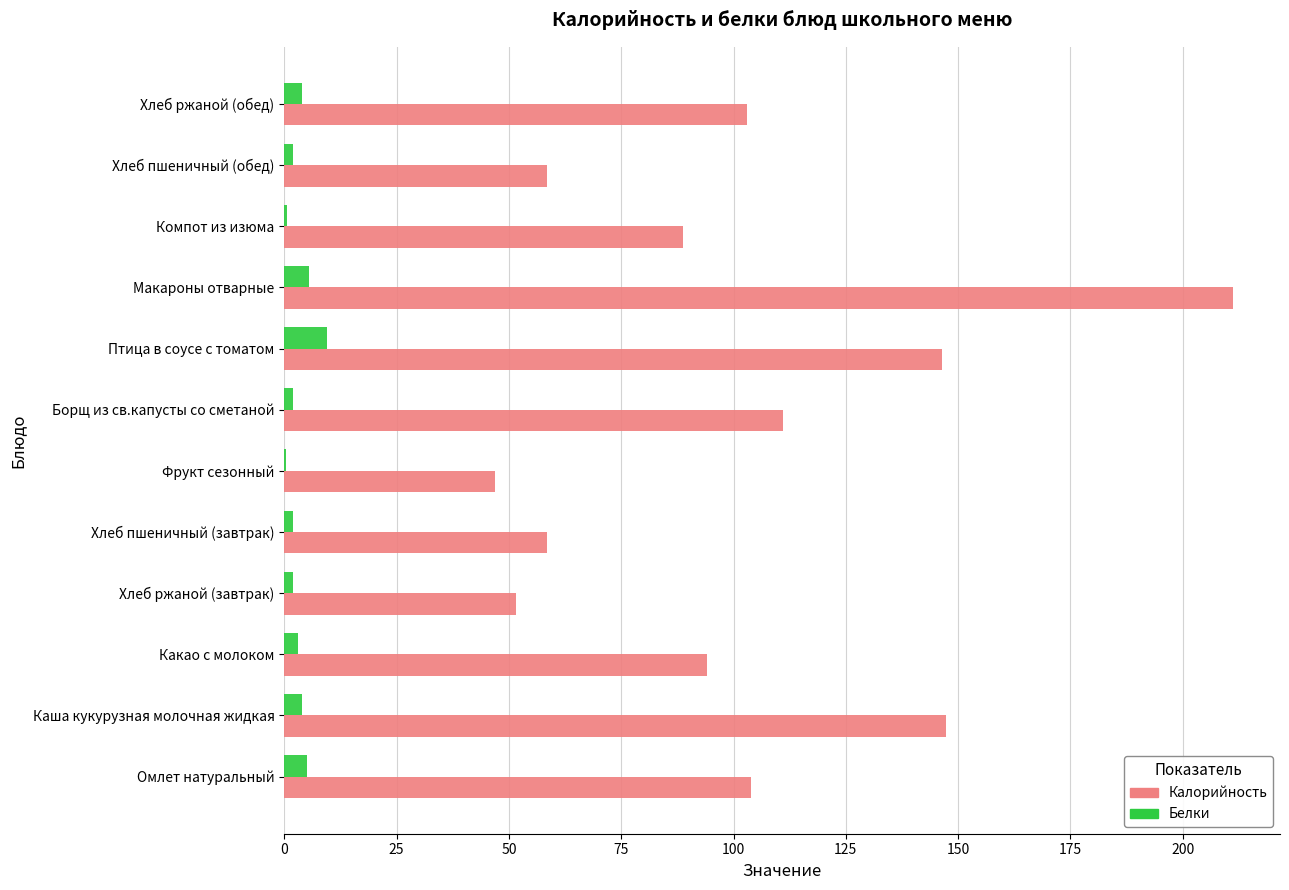

How many distinct data groups are displayed?

2